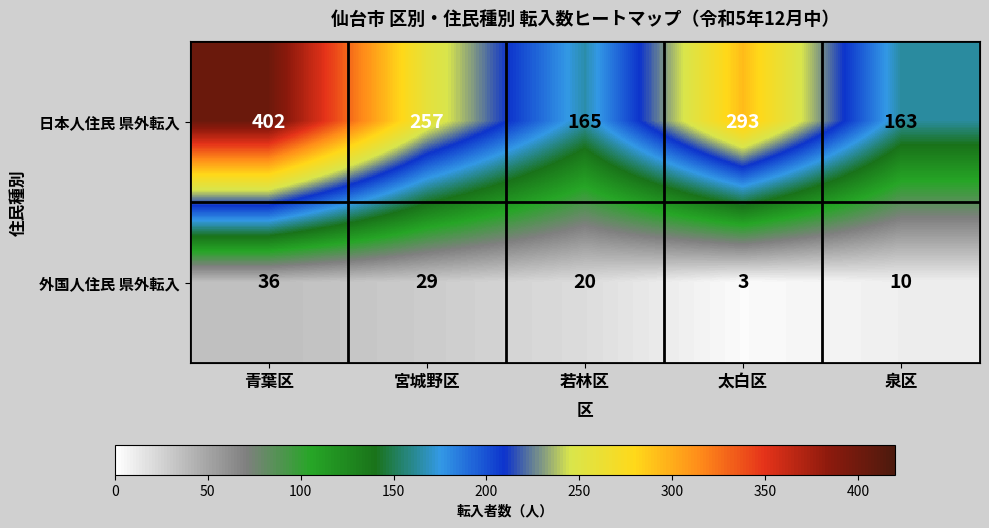

At which category is the sum across all series the highest?

青葉区